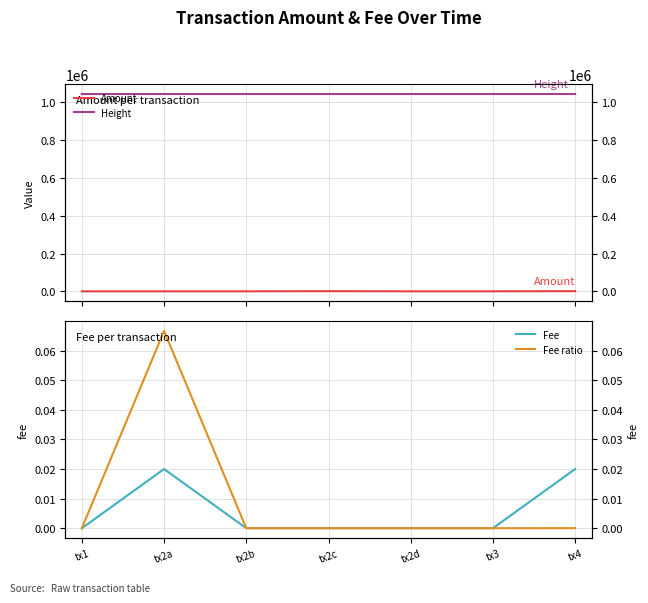

What is the spread (max minus min) of values at tx3?

1043197.0